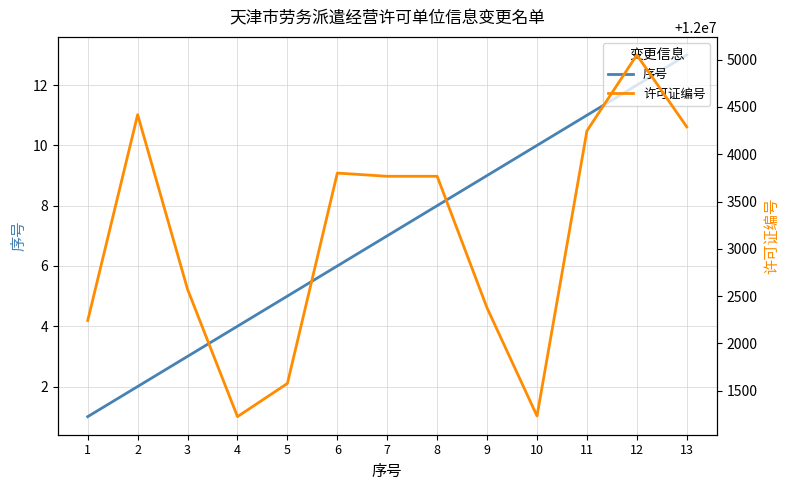

Which has a higher value, 1 or 6?

6